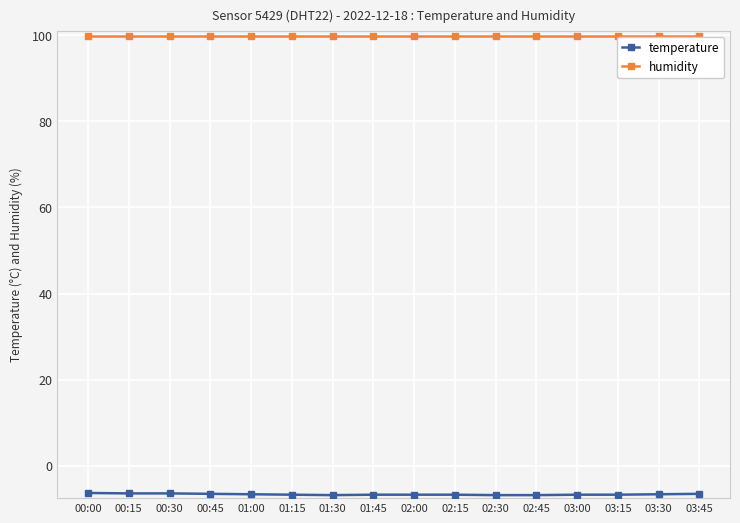

The temperature series shows -11.9 at 03:00. True or false?

False